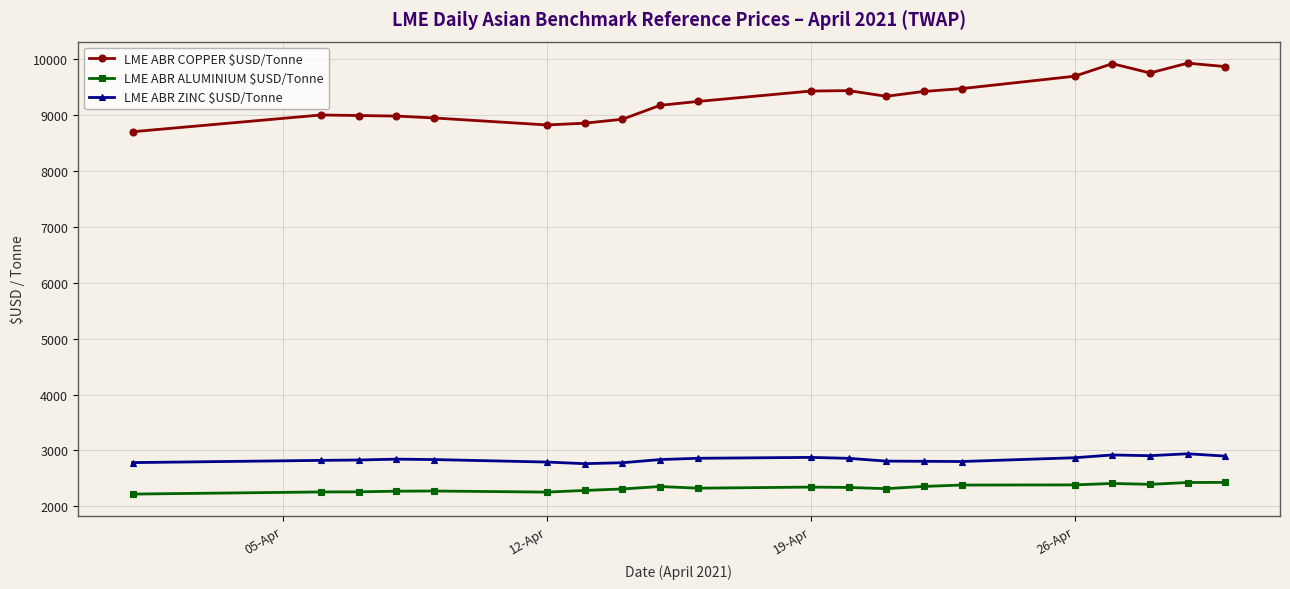

What is the minimum value shown in the chart?

2219.2